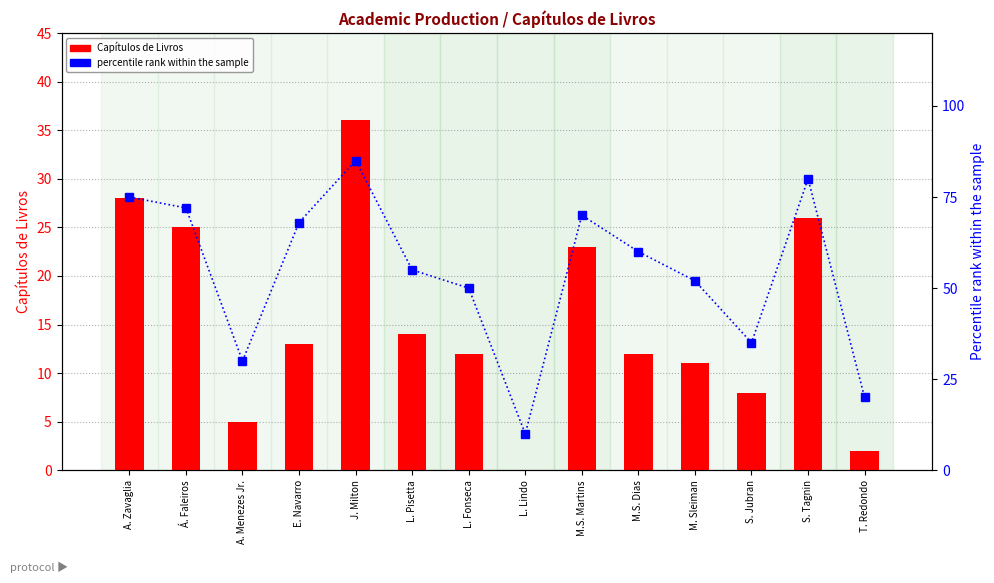

How many data points in percentile rank within the sample are above 60?

6